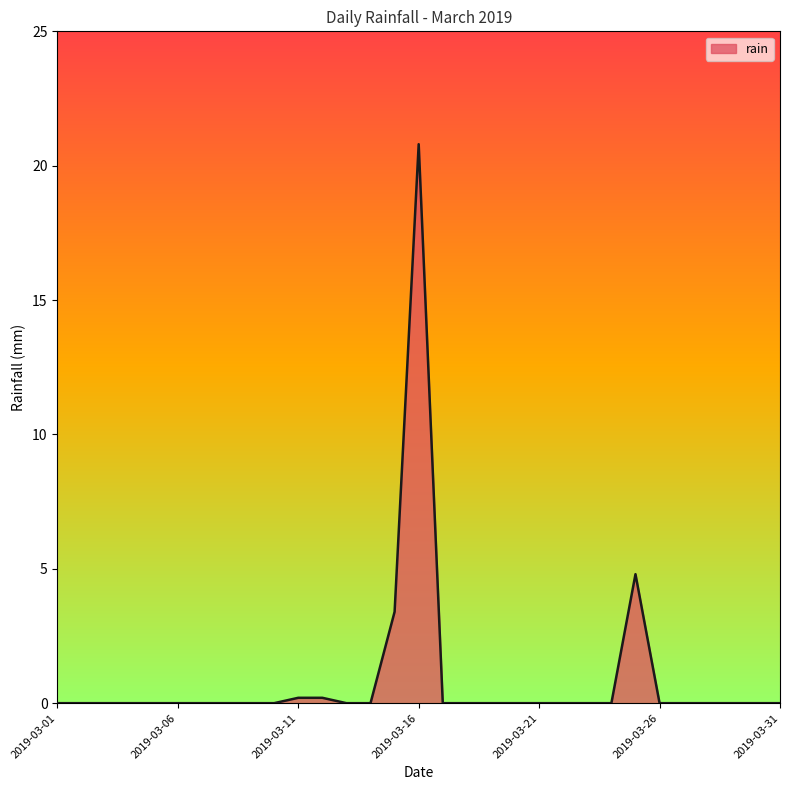

Does the chart display data point markers on the line(s)?

No